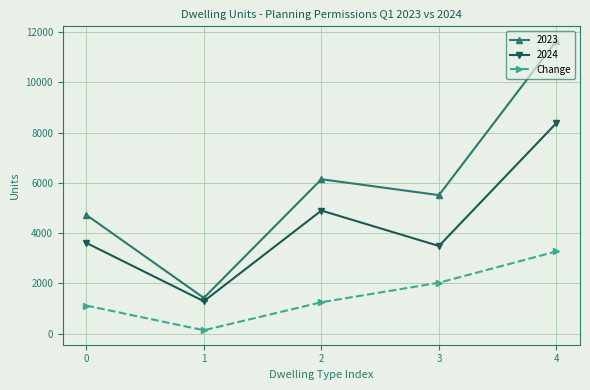

The value of Change at 3 is 442. True or false?

False